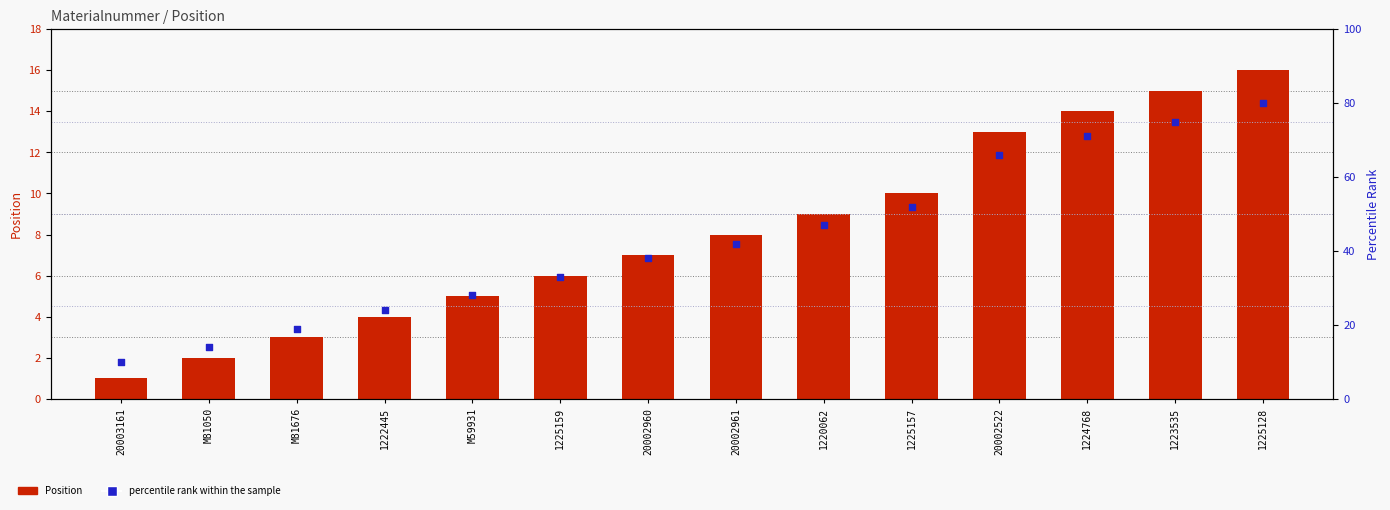

Which series contains the lowest Y value?

Position